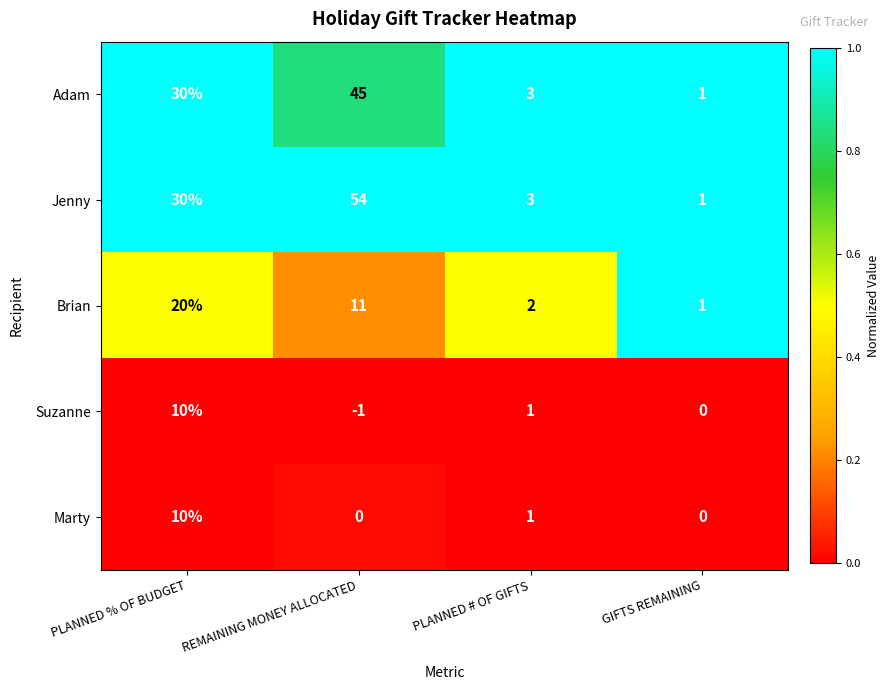

How many categories are shown in the chart?

4